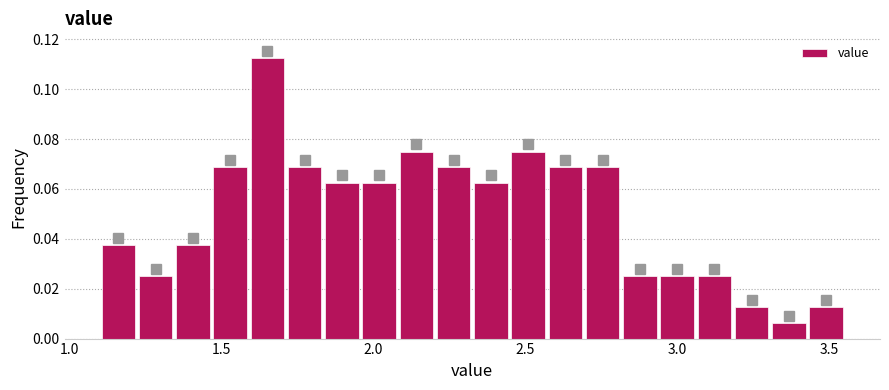

Read against the x-axis, roughly where is the centre of the tallest bar?

1.65